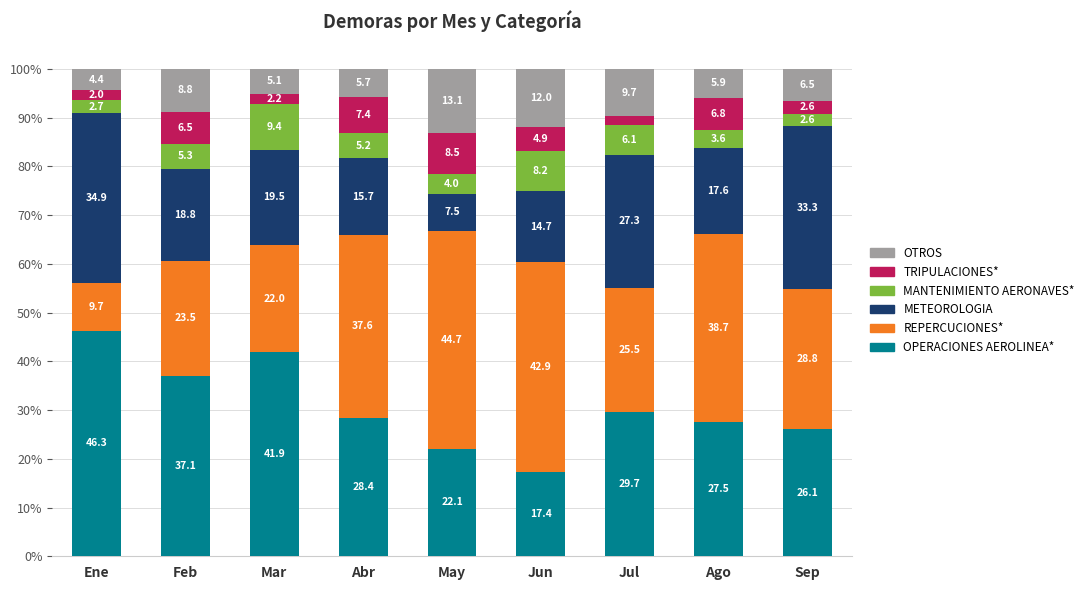

At which label does OPERACIONES AEROLINEA* reach its peak?

Ene